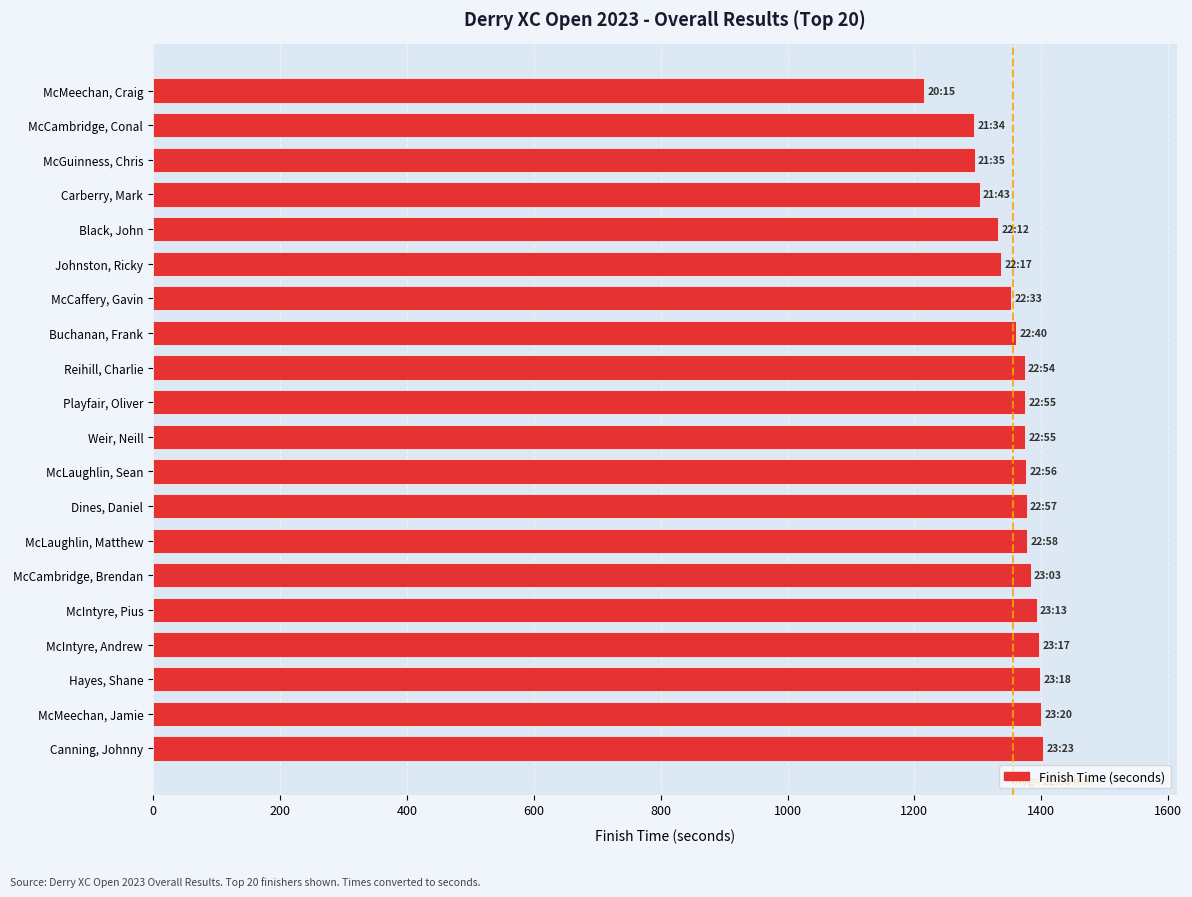

Are the bars horizontal?

Yes